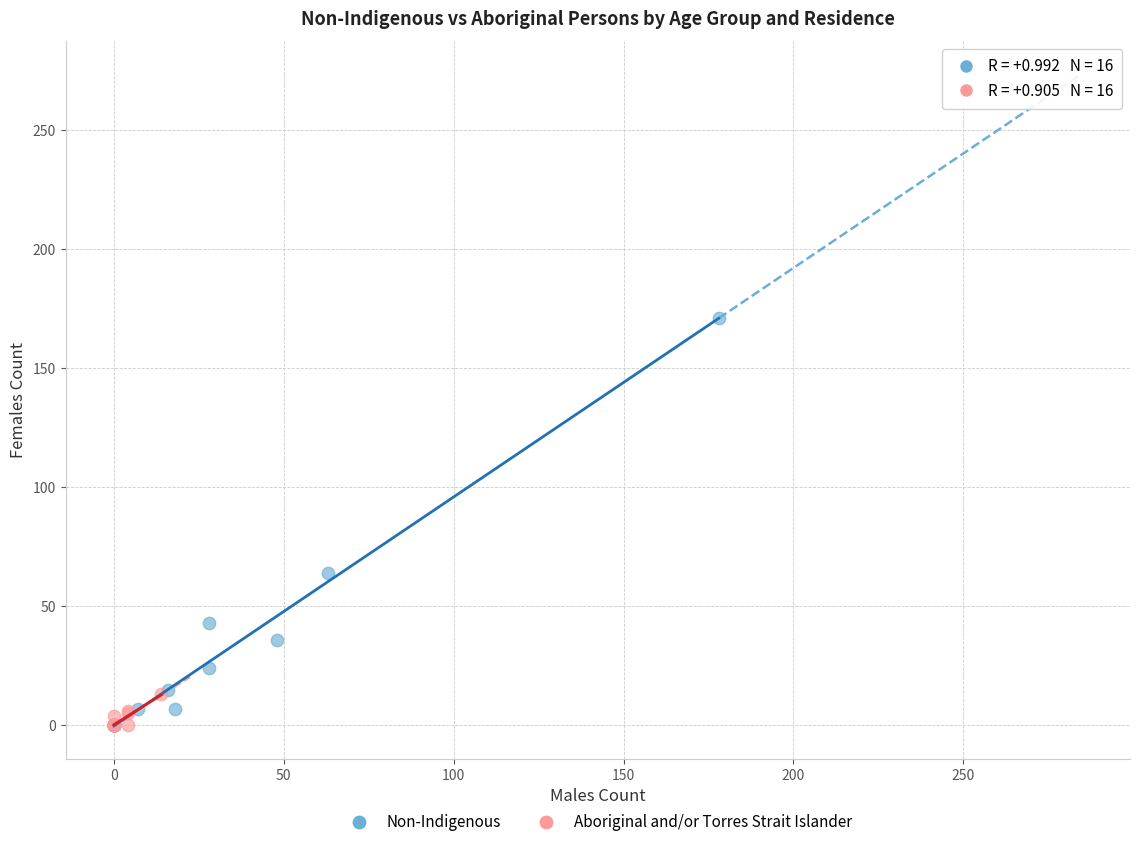

Which series has the largest Y range (max minus min)?

Non-Indigenous